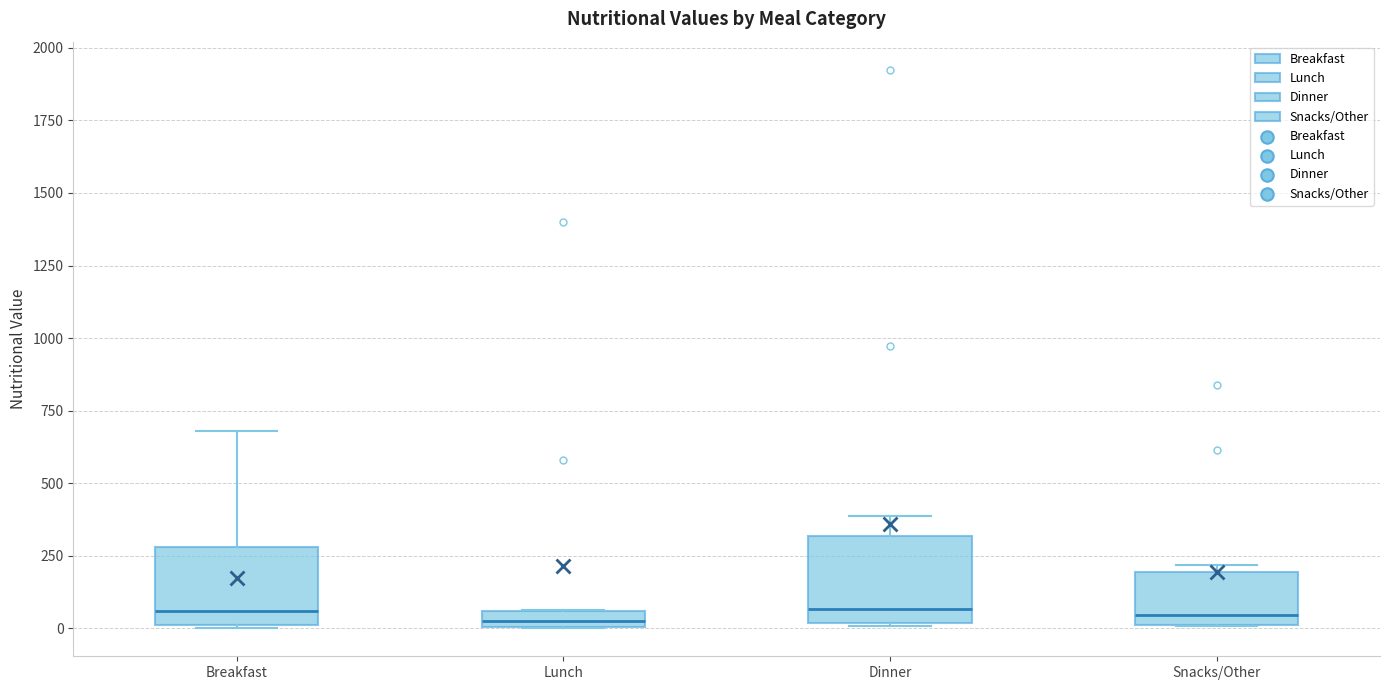

Where does the median line of the box for Breakfast sit on the y-axis? The values are not printed on the chart, so give them approximately, as read against the axis.

50